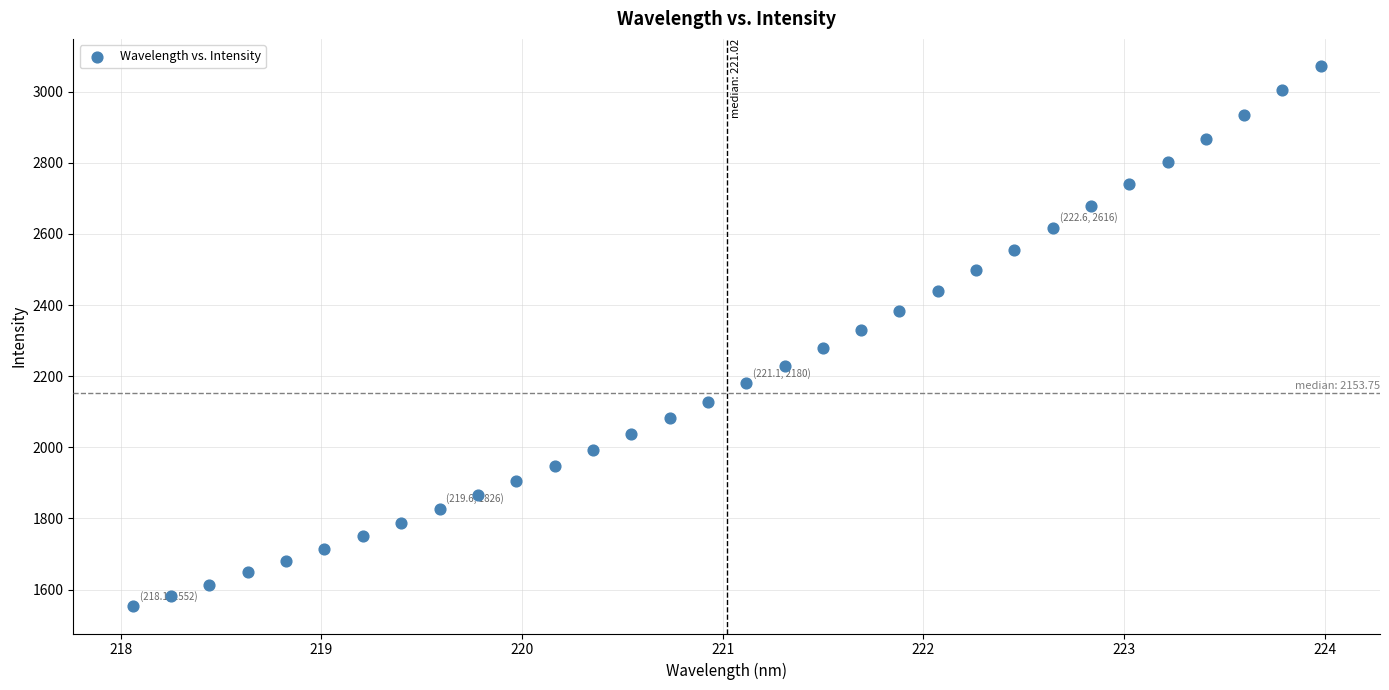

What is the range of Y values (max minus min)?

1520.2